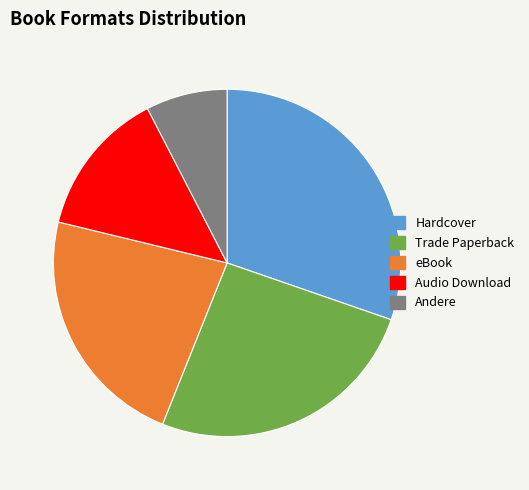

Is there a majority slice in this chart?

No